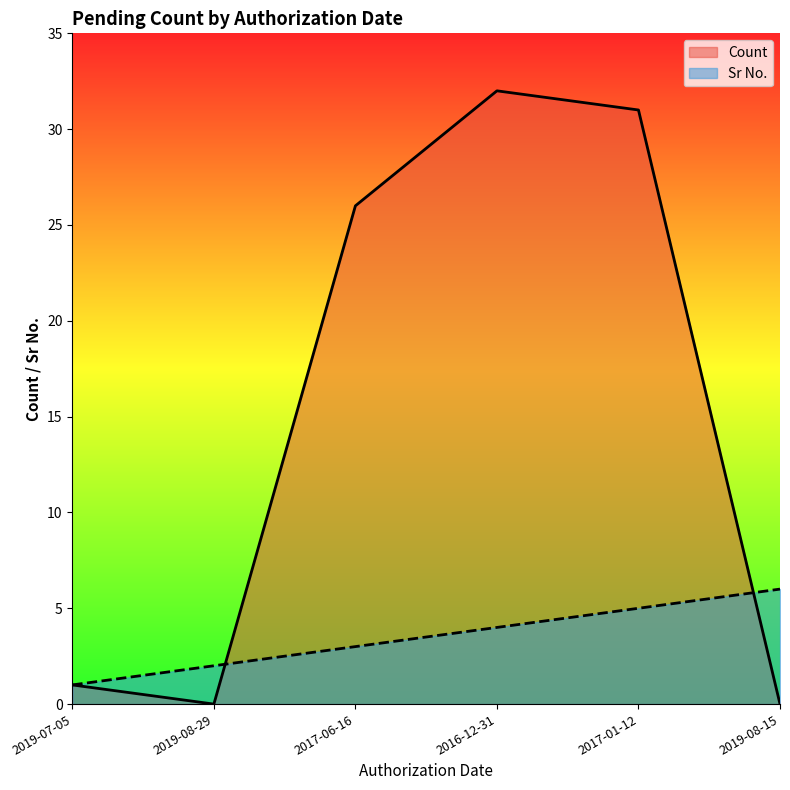

Which series has the largest total across all categories?

Count